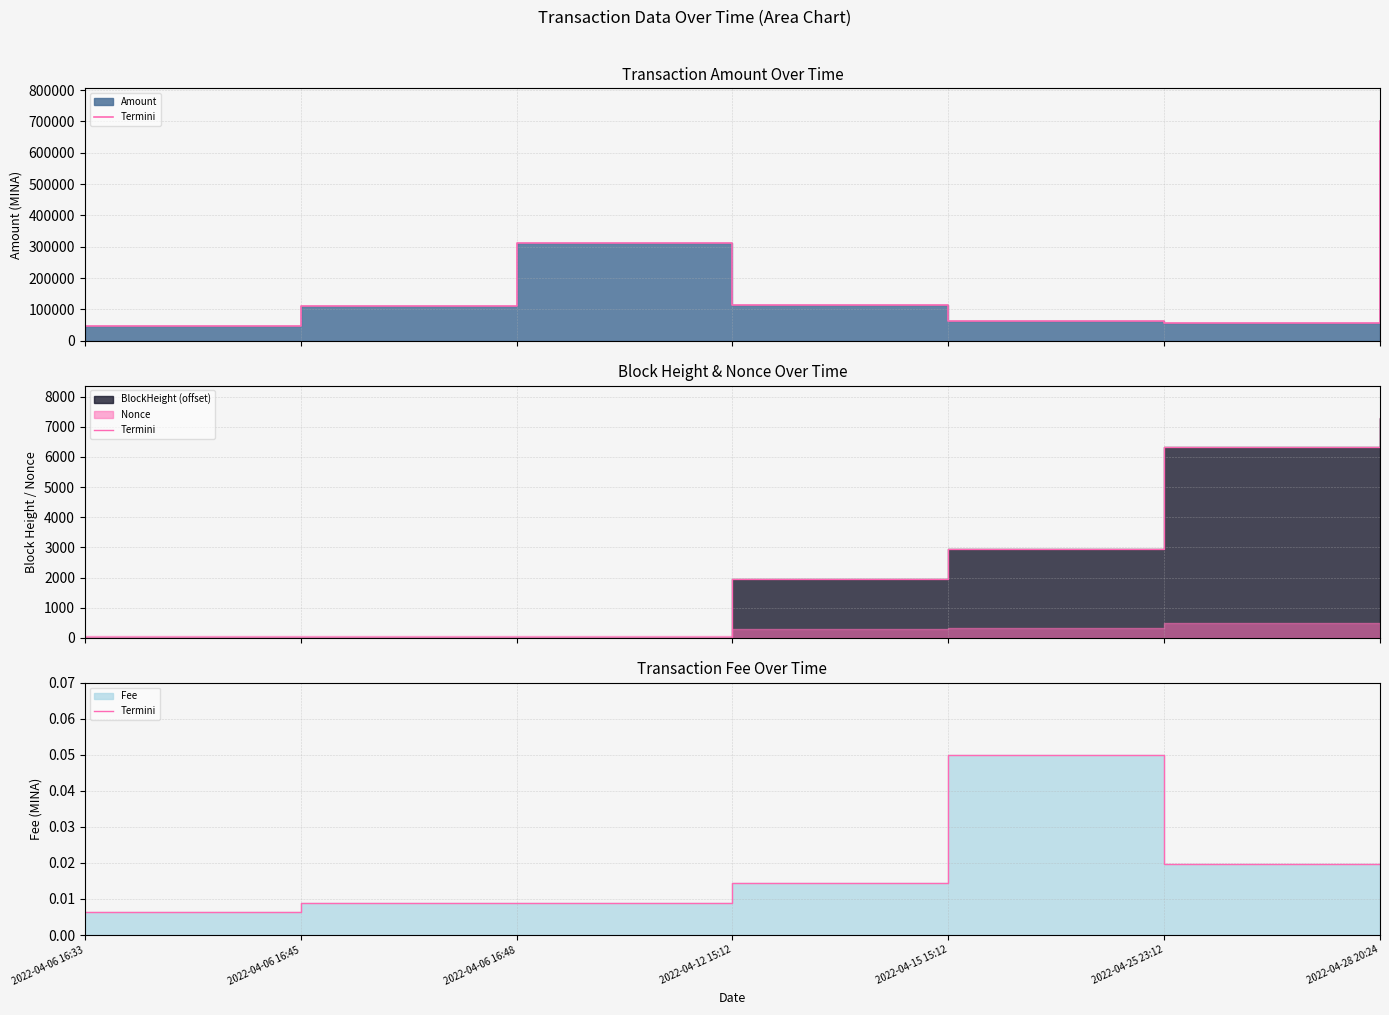

Where is the data nearest to the value 0?

2022-04-06 16:33